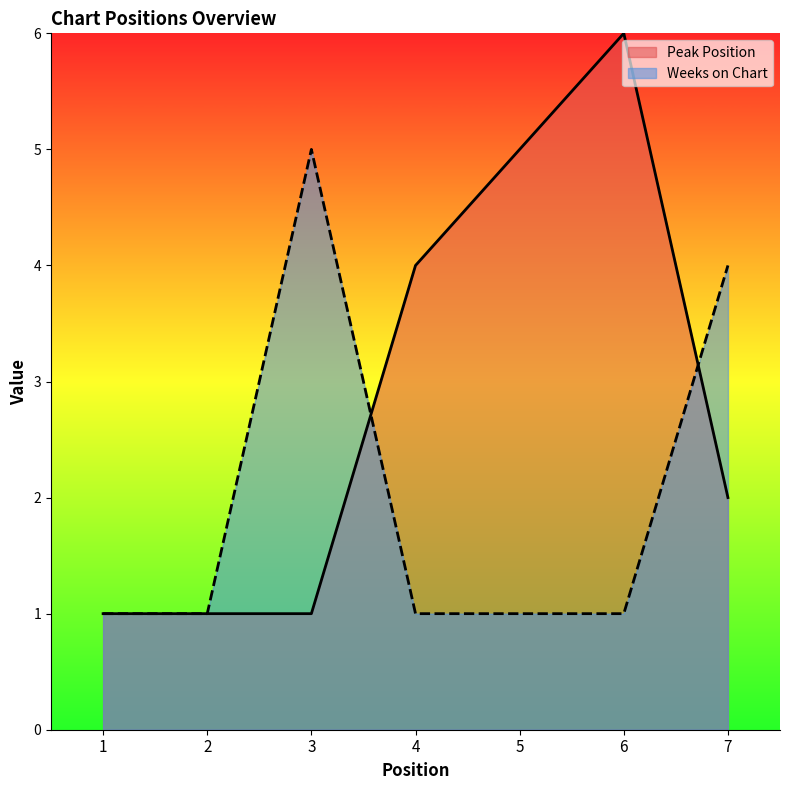

List the series in order of their overall mean, lowest first.

Weeks on Chart, Peak Position